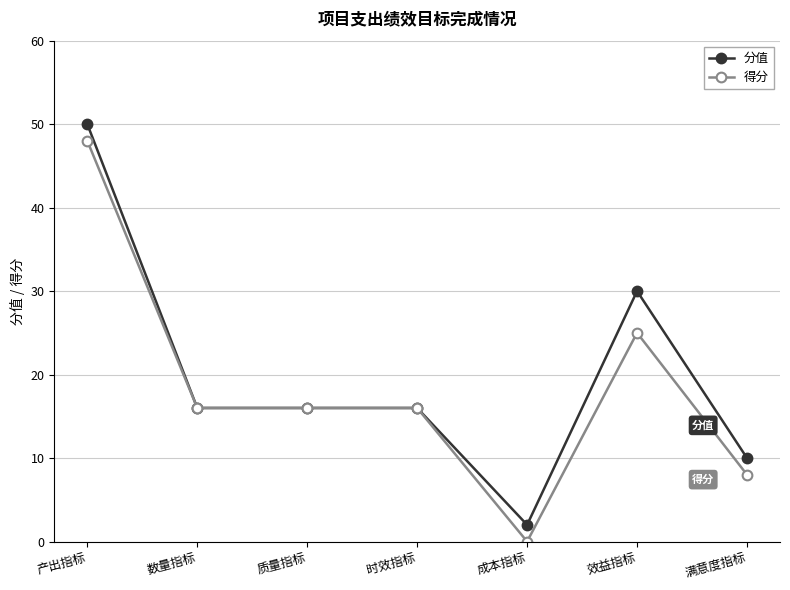

What is the label of the 3rd point from the right?

成本指标